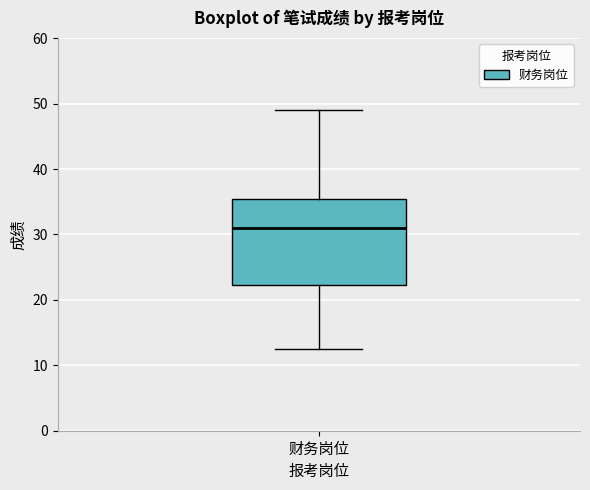

Where does the median line of the box for 财务岗位 sit on the y-axis? The values are not printed on the chart, so give them approximately, as read against the axis.

31